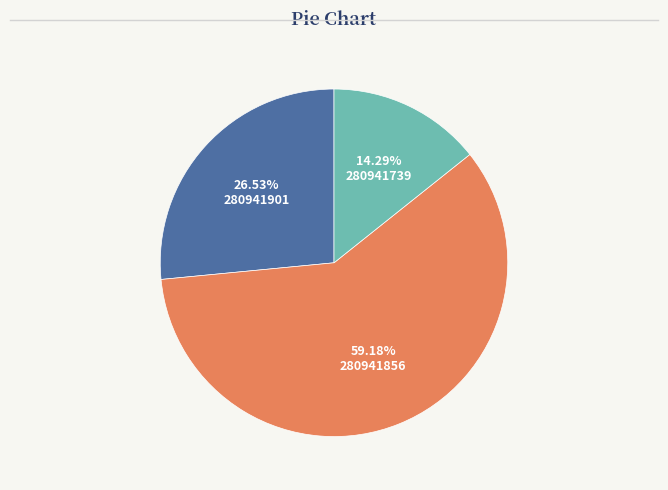

Is it true that 280941856 is 59% of the pie?

True